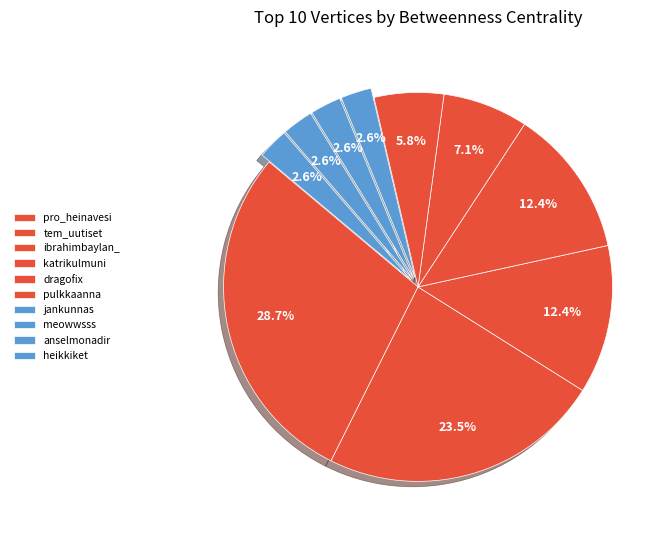

How many slices are in this pie chart?

10